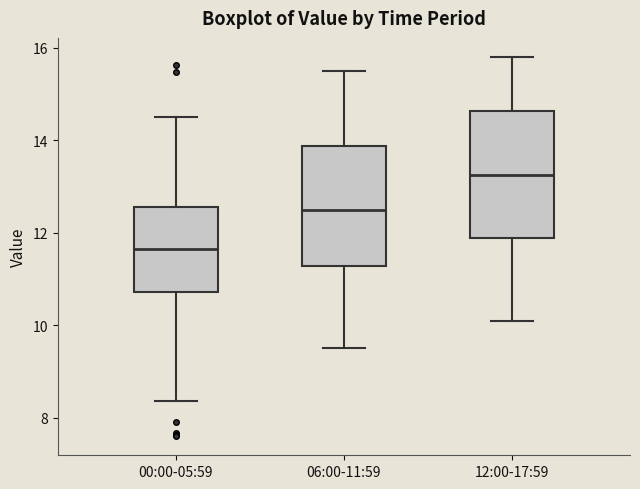

Which box has the lowest median line?

00:00-05:59